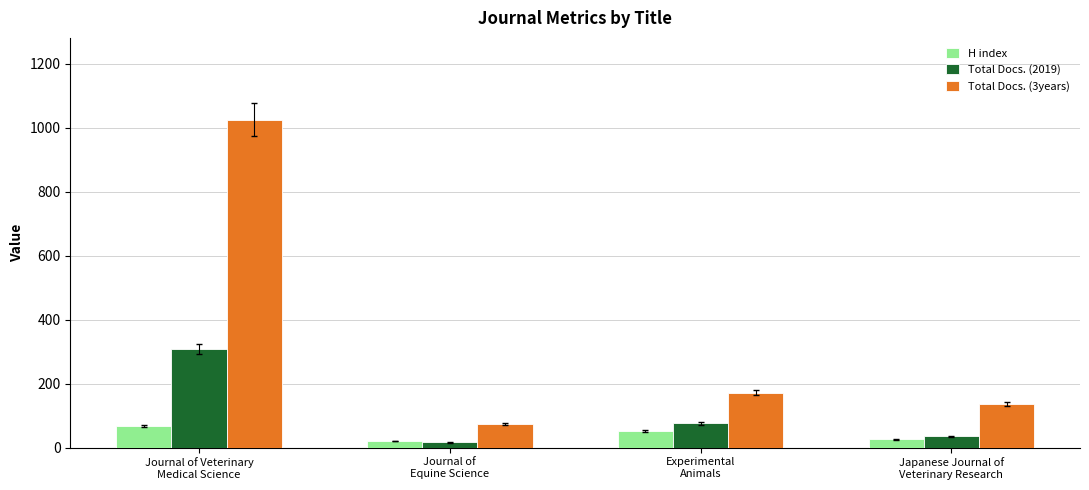

Rank the series by their maximum value, from lowest to highest.

H index, Total Docs. (2019), Total Docs. (3years)